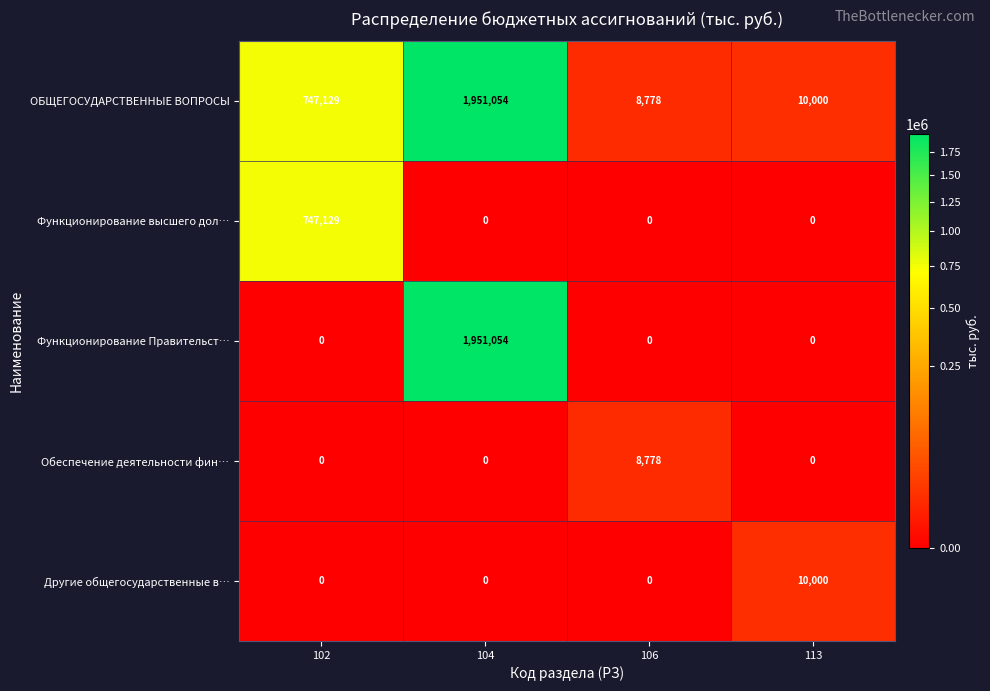

Count the number of data series in this chart.

5